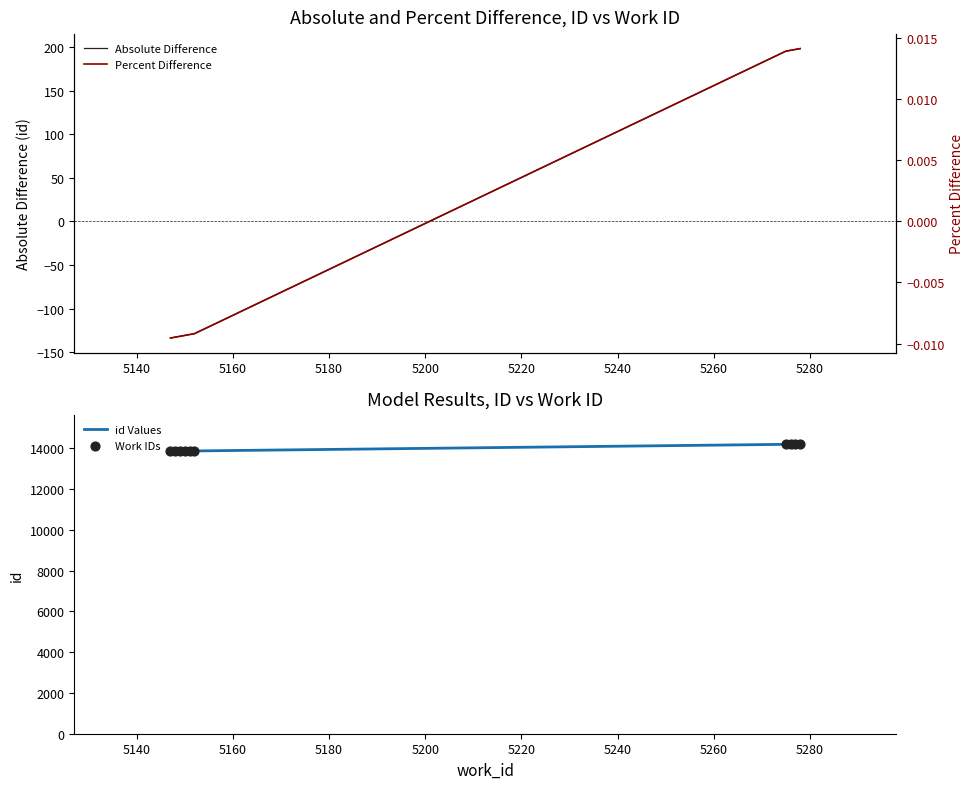

Which series reaches the maximum Y coordinate?

id Values